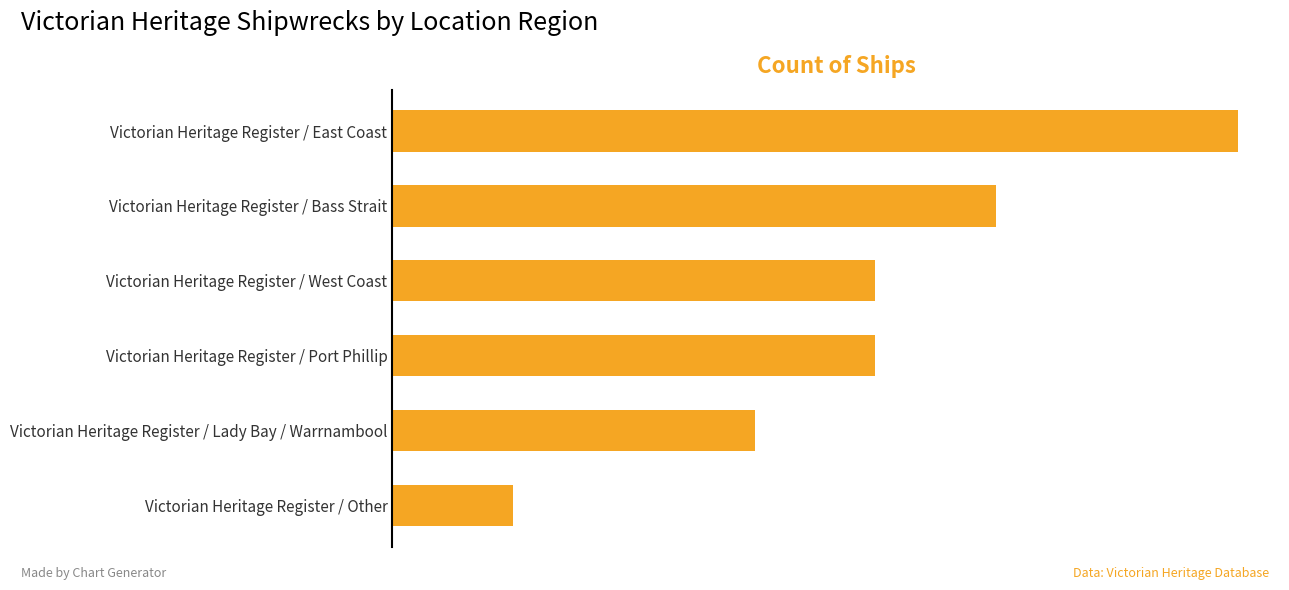

Are the bars horizontal?

Yes